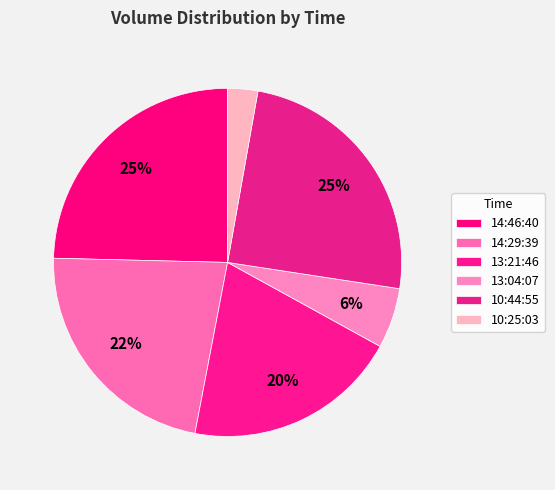

What percentage is the 10:25:03 slice, to the nearest percent?

3%